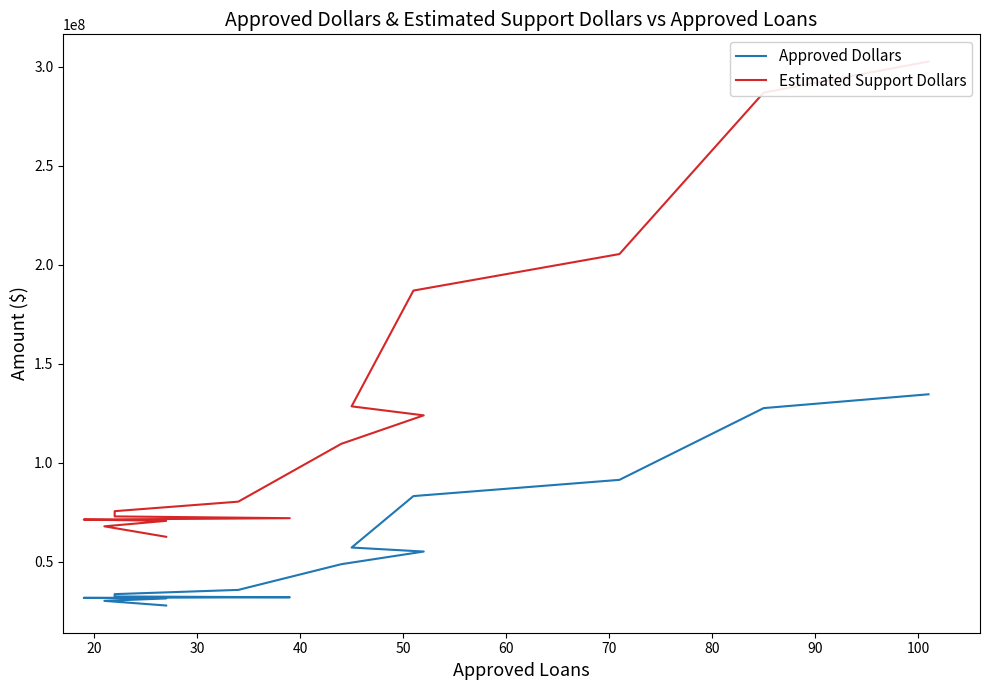

How many values in the Estimated Support Dollars series exceed 80273250?

7